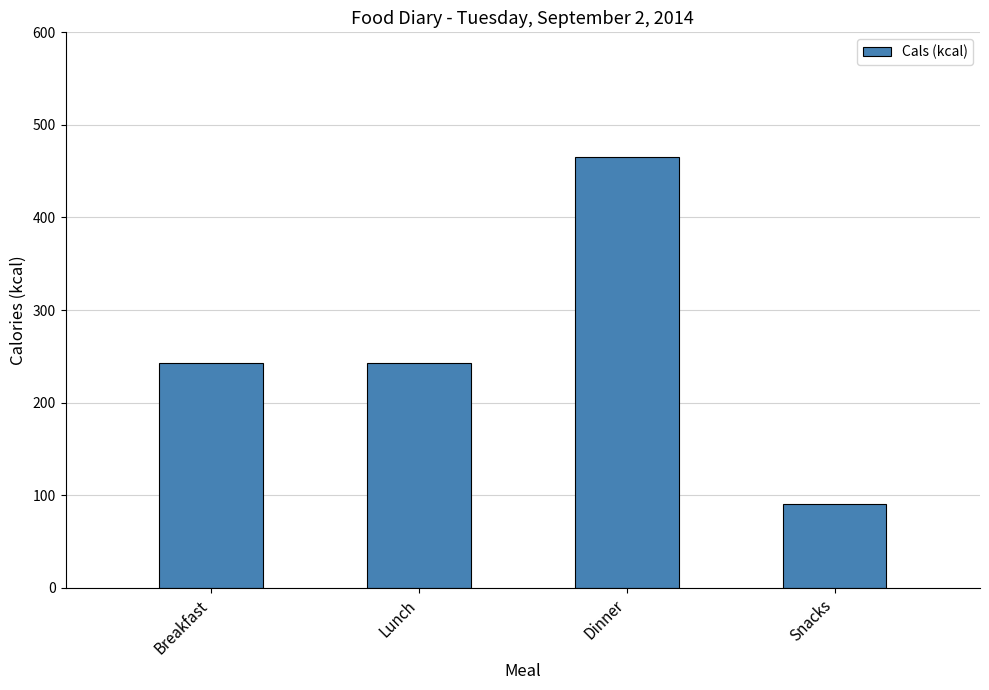

Reading left to right, list all the values displayed in this chart.

243	243	465	91